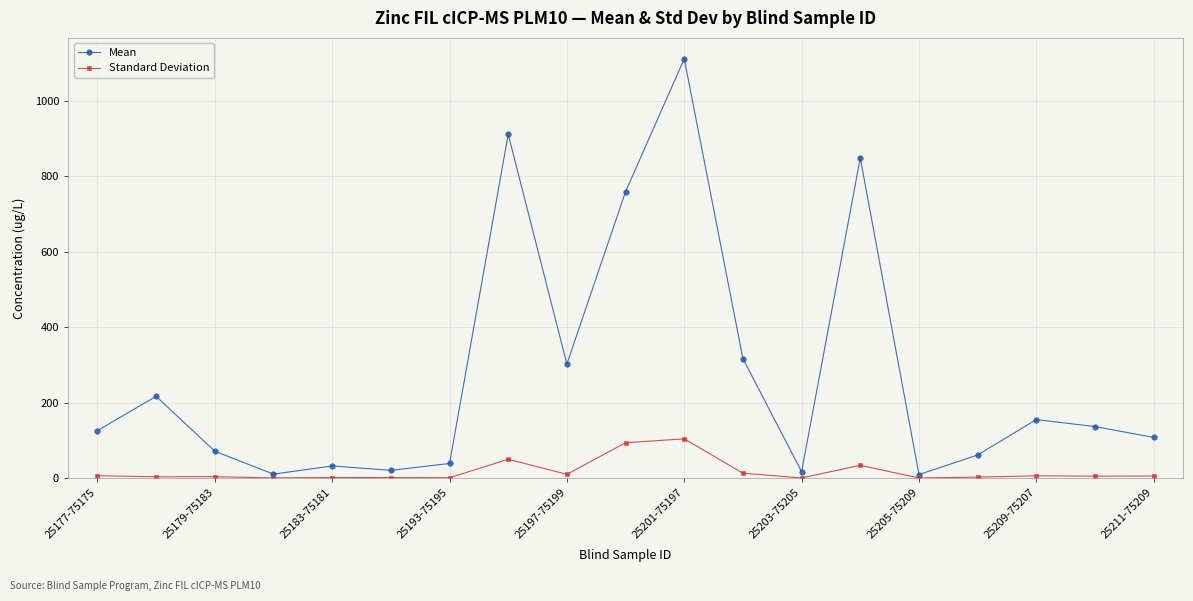

List the series in order of their overall mean, highest first.

Mean, Standard Deviation